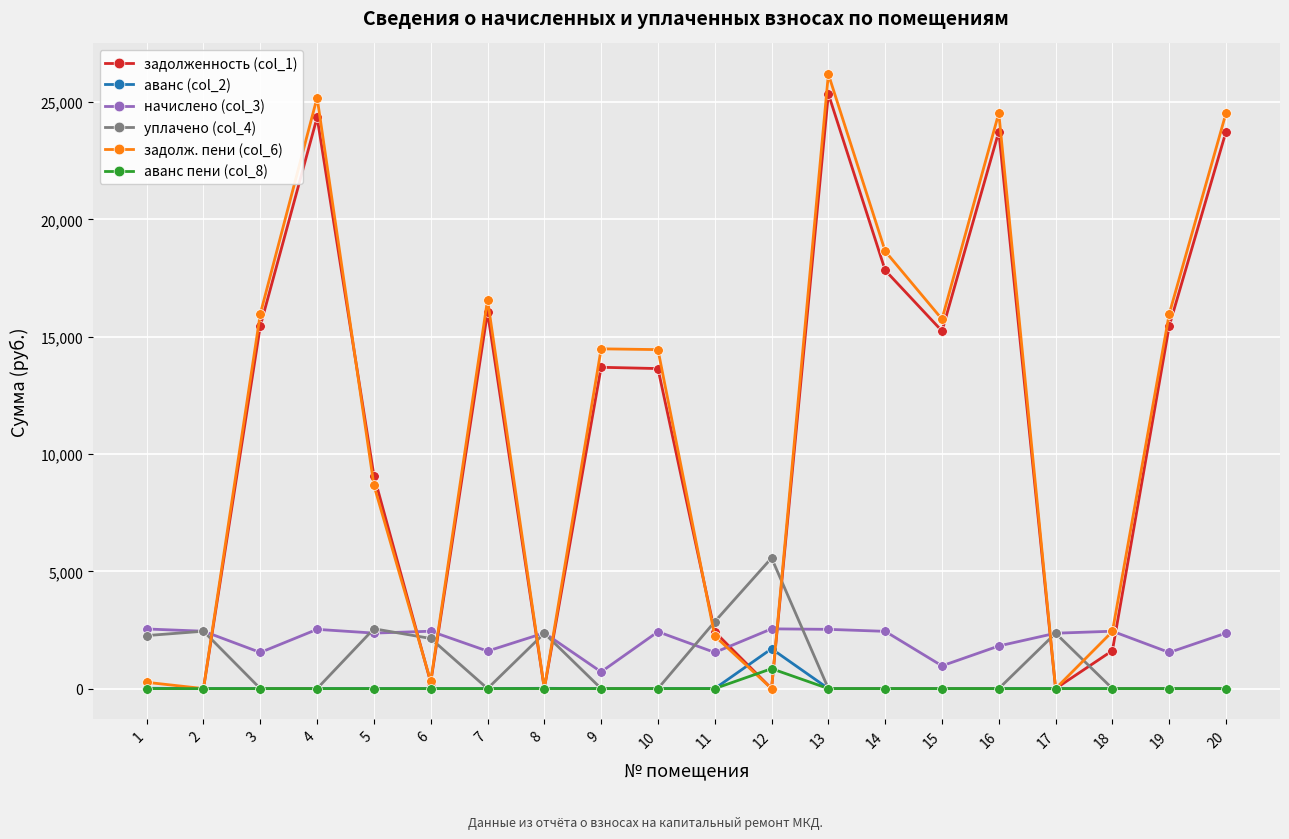

Which series has the widest spread of values?

задолж. пени (col_6)